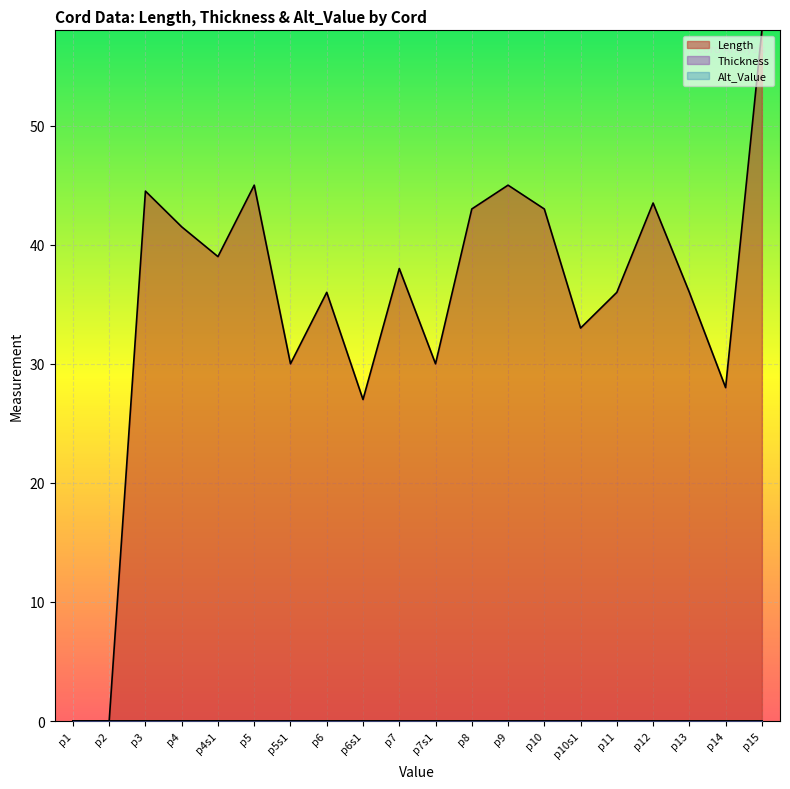

What is the total value across all series at p5?

45.0